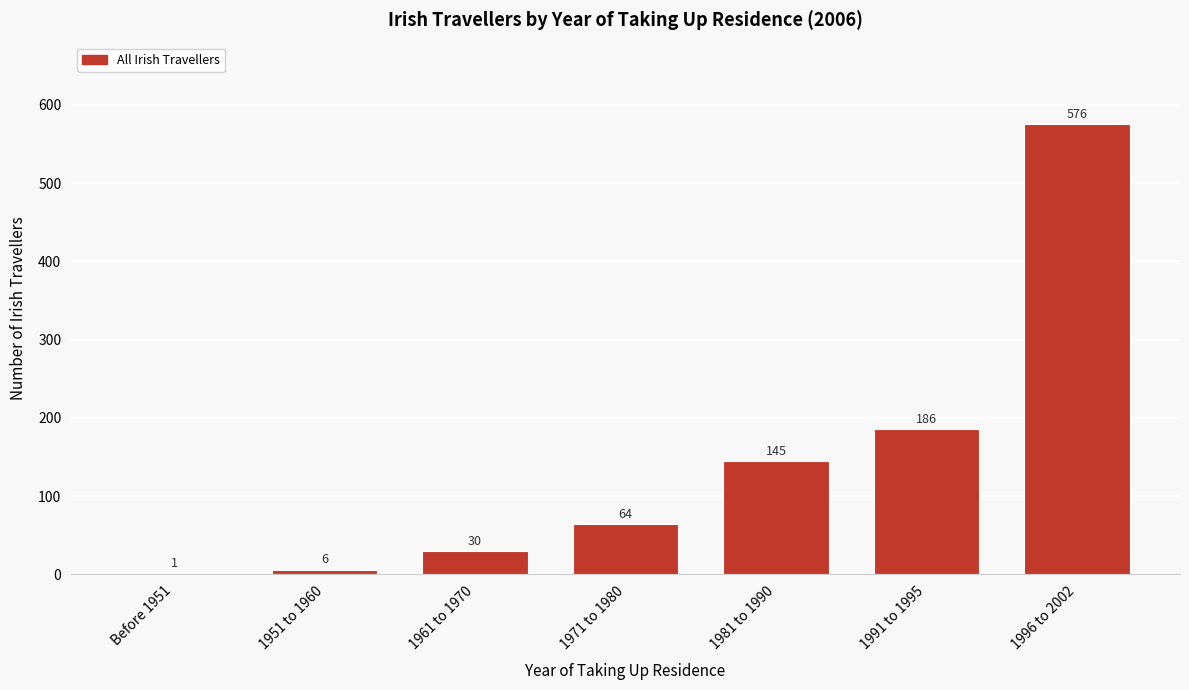

Reading left to right, extract all data points from this chart.

Before 1951=1	1951 to 1960=6	1961 to 1970=30	1971 to 1980=64	1981 to 1990=145	1991 to 1995=186	1996 to 2002=576